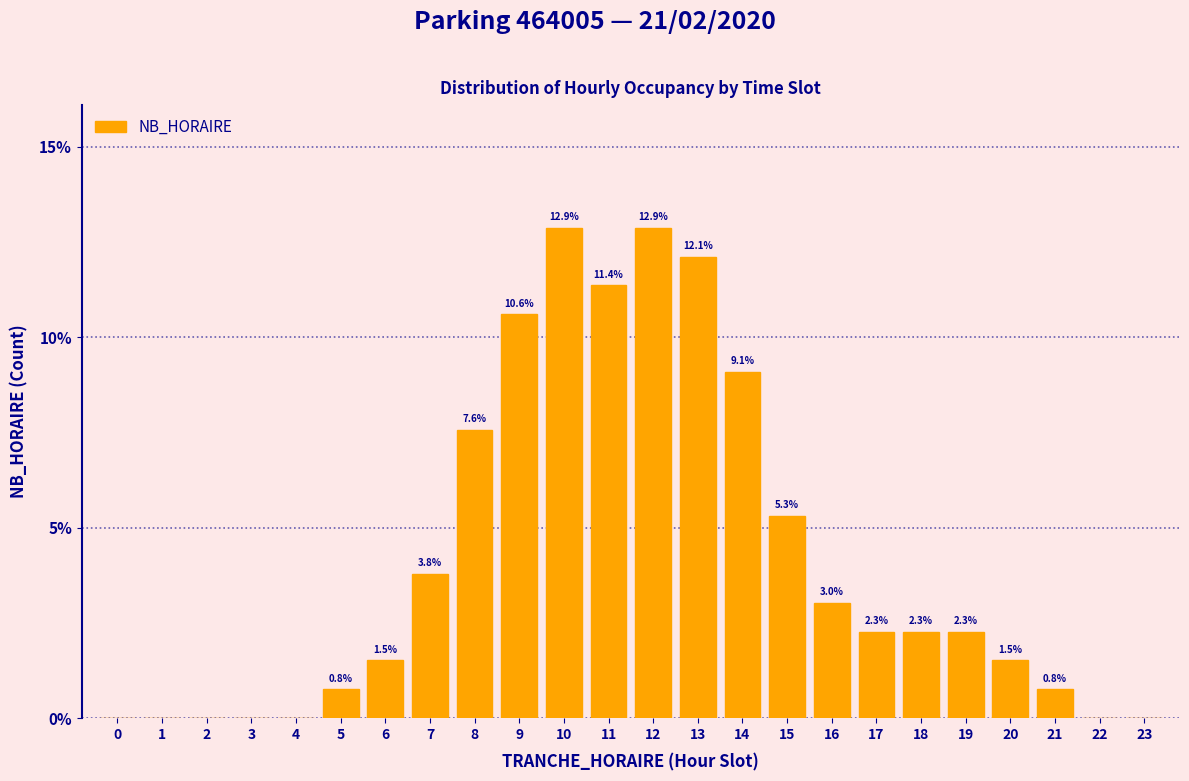

Reading left to right, what are all the values shown in this chart?

0=0.0	1=0.0	2=0.0	3=0.0	4=0.0	5=0.8	6=1.5	7=3.8	8=7.6	9=10.6	10=12.9	11=11.4	12=12.9	13=12.1	14=9.1	15=5.3	16=3.0	17=2.3	18=2.3	19=2.3	20=1.5	21=0.8	22=0.0	23=0.0